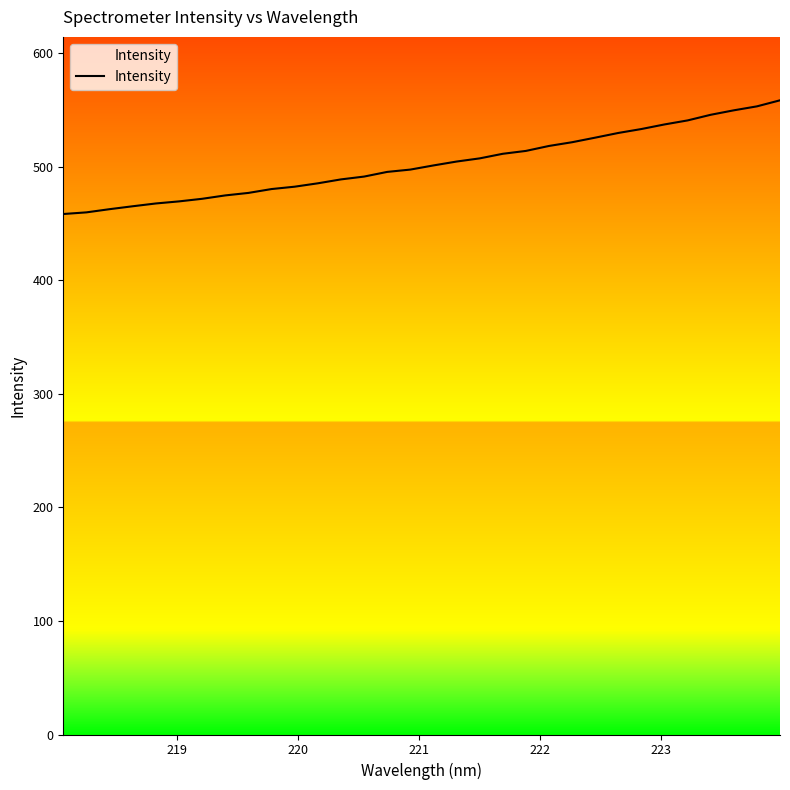

Does the chart have visible grid lines?

No